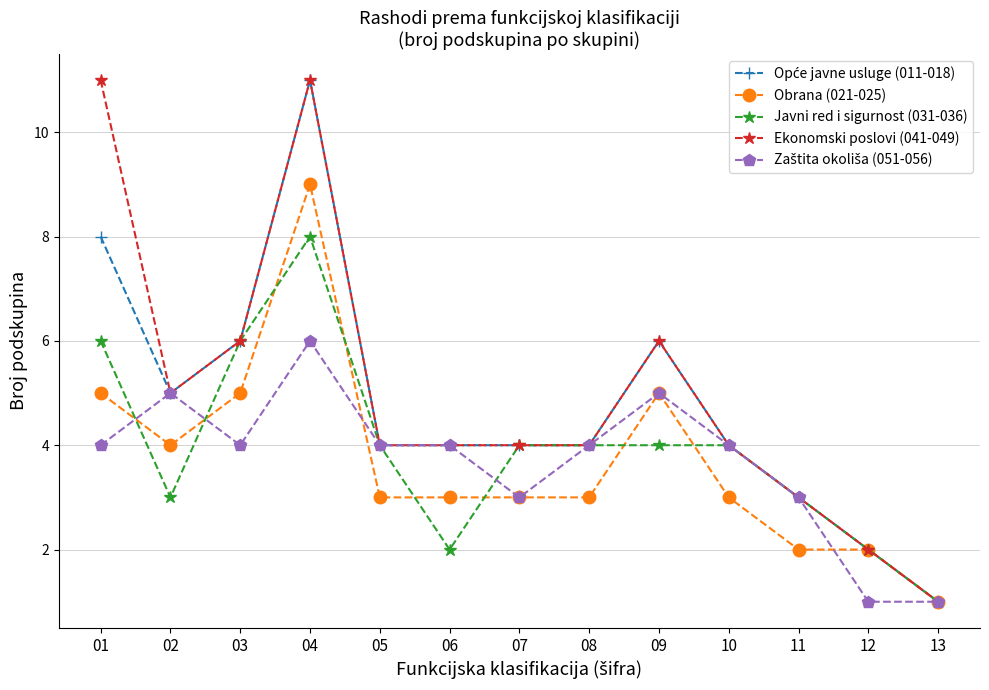

At which category does Ekonomski poslovi (041-049) reach its first local peak?

04